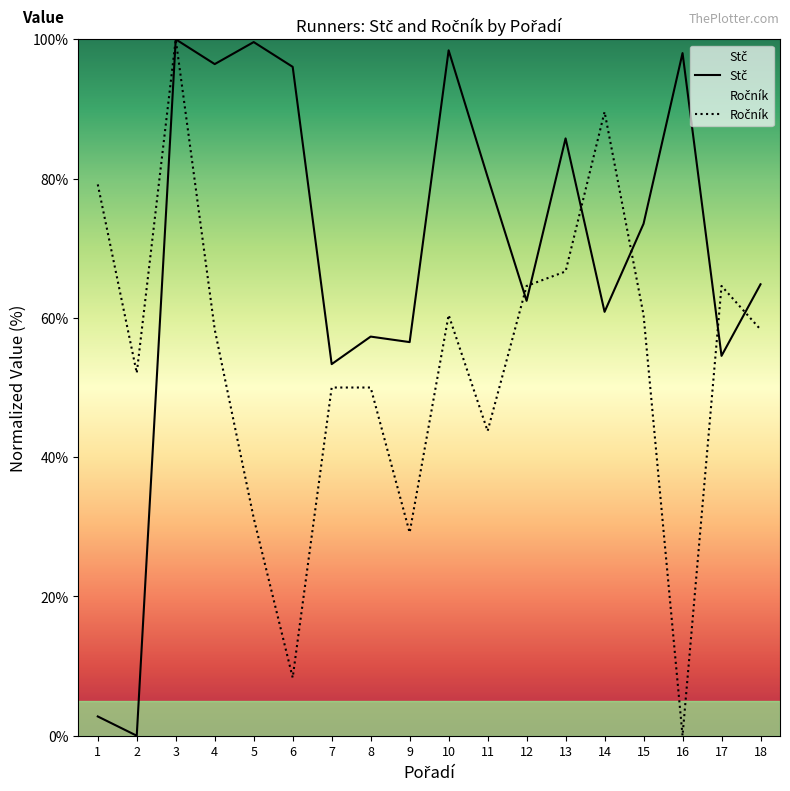

At which label does Ročník first exceed 58?

1